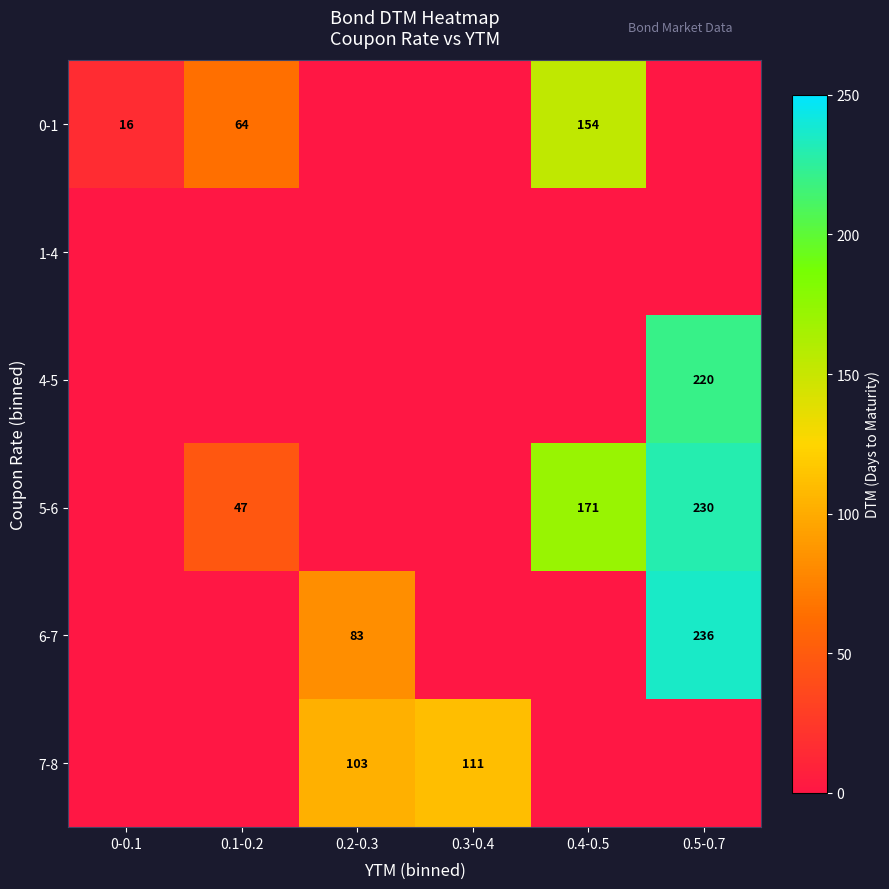

Is it true that 5-6 equals 230 at 0.5-0.7?

True